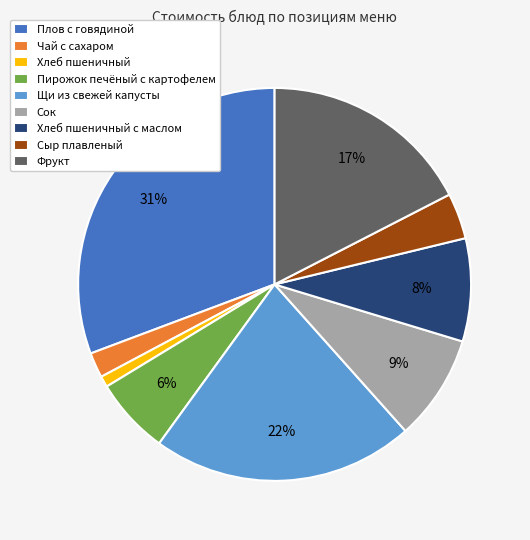

The Плов с говядиной slice represents 31% of the pie. True or false?

True